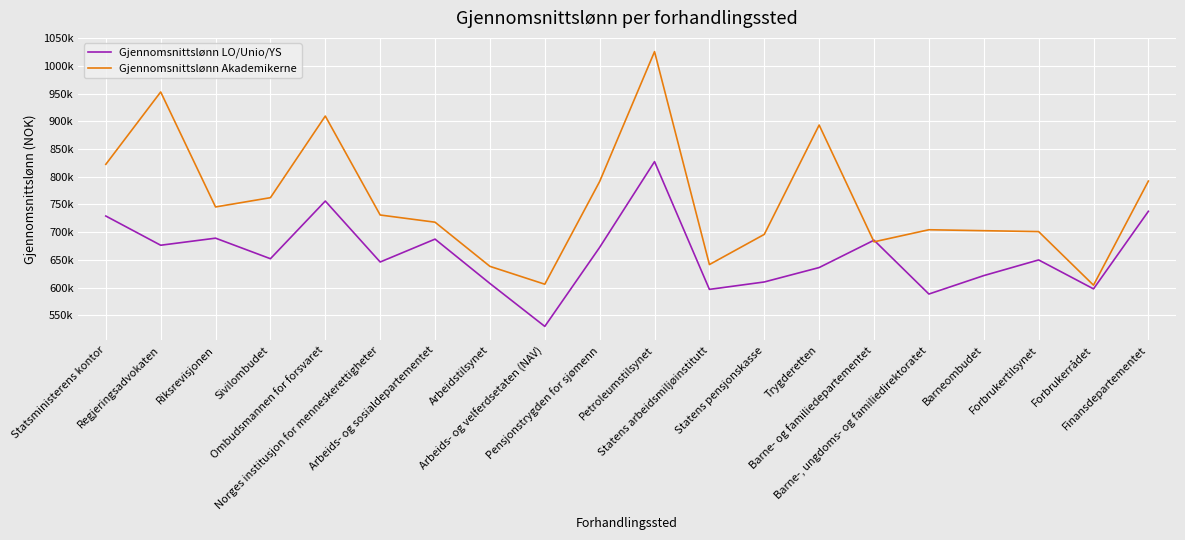

What position from the left is Arbeidstilsynet?

8